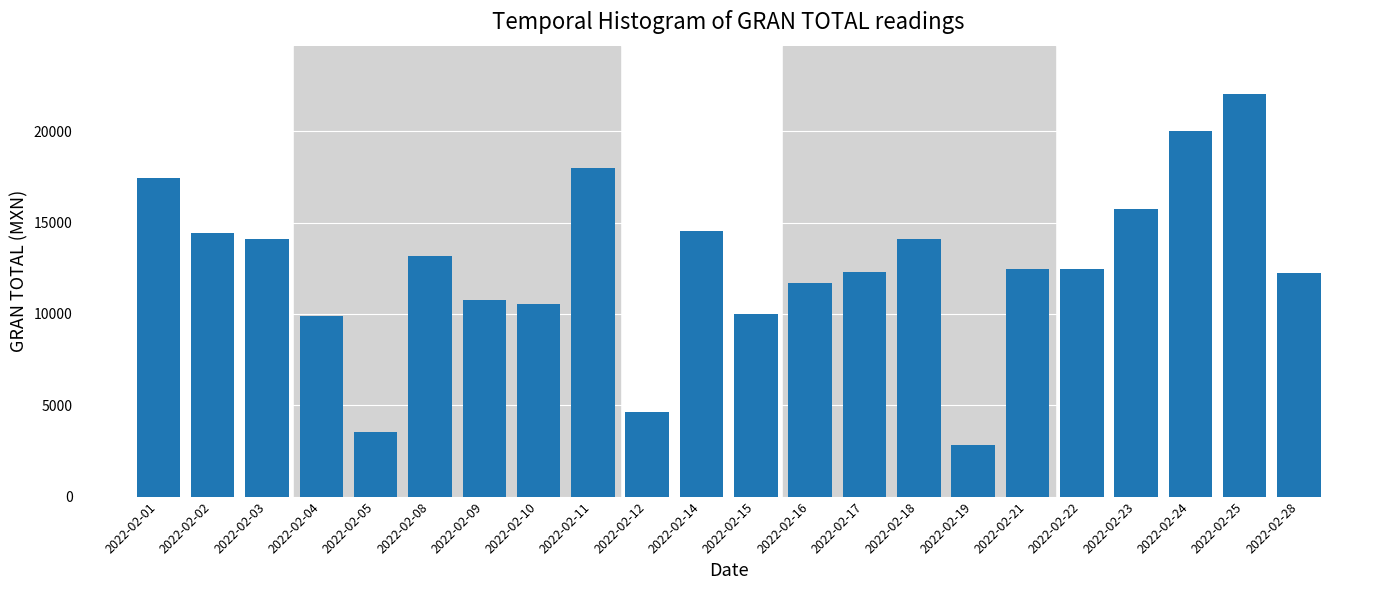

Between 2022-02-22 and 2022-02-24, which is larger?

2022-02-24